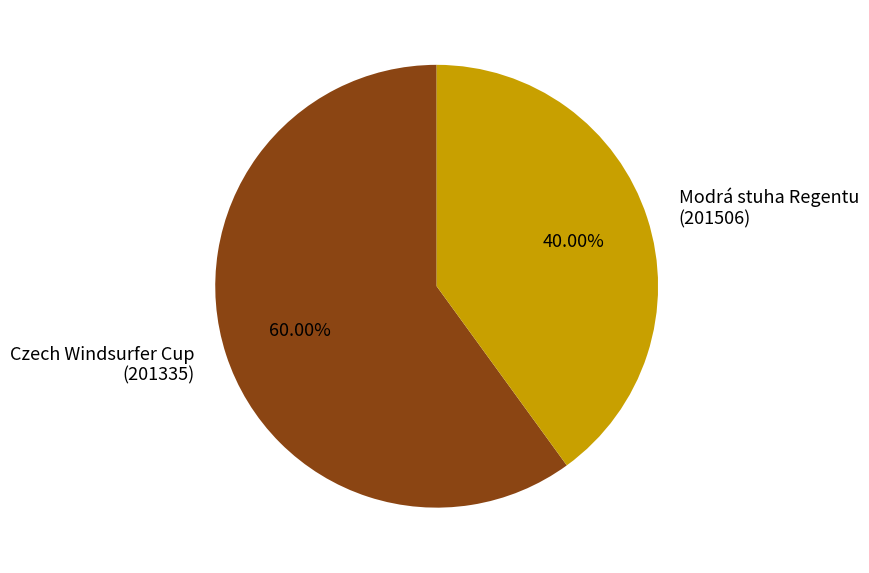

Is there any slice that represents more than half of the pie?

Yes